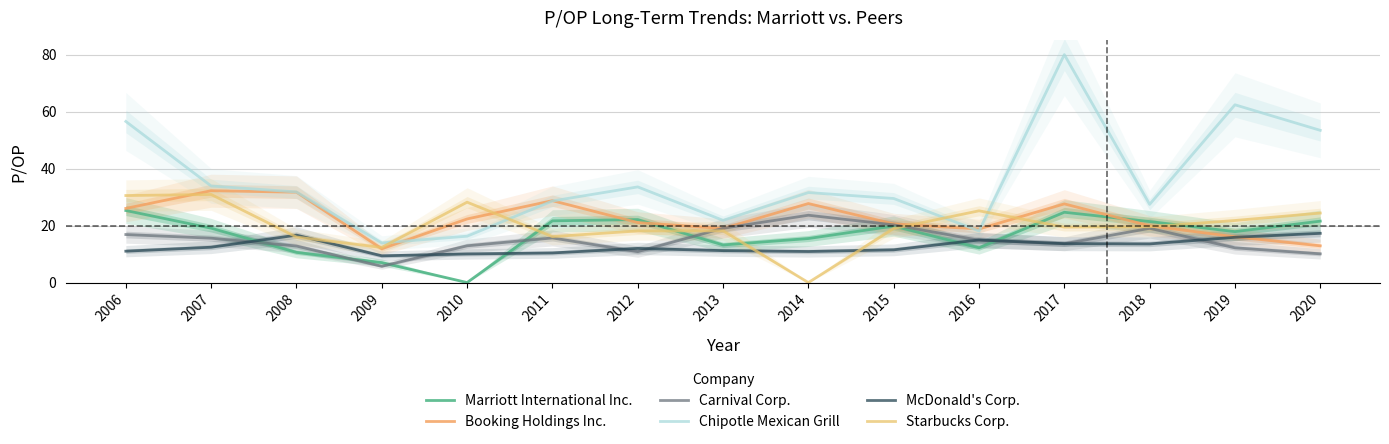

Reading right to left, what are all the values shown in this chart?

Marriott International Inc.: 21.6	17.9	21.4	24.7	12.2	19.8	15.4	13.2	22.1	21.7	0.0	7.0	10.6	19.1	25.3
Booking Holdings Inc.: 12.9	16.1	19.9	27.6	18.8	20.6	27.7	19.0	21.1	28.7	22.3	11.9	31.7	32.2	26.0
Carnival Corp.: 10.1	12.2	19.0	13.6	14.8	20.2	23.6	19.1	10.8	15.7	12.9	5.7	12.8	15.6	16.9
Chipotle Mexican Grill: 53.4	62.4	27.4	80.0	18.1	29.5	31.6	21.8	33.6	28.6	16.3	13.9	31.8	33.9	56.5
McDonald's Corp.: 17.3	15.9	13.6	13.7	14.9	11.5	10.9	11.2	12.0	10.4	10.0	9.4	16.6	12.4	11.0
Starbucks Corp.: 24.4	21.8	19.6	19.5	25.2	19.0	0.0	18.1	18.1	16.1	28.2	12.3	16.0	30.9	30.5